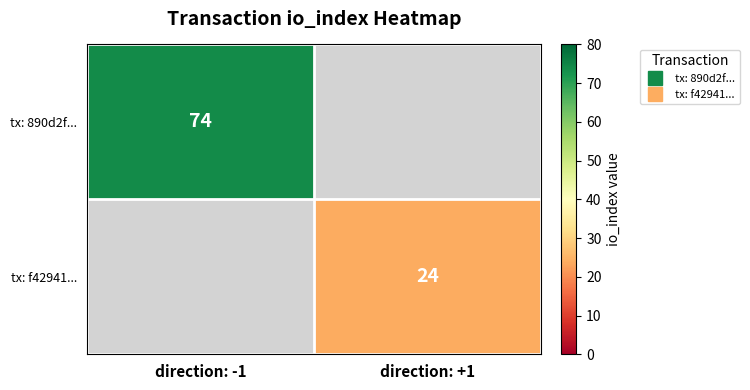

Which category has the highest value in the tx: 890d2f... series?

direction: -1